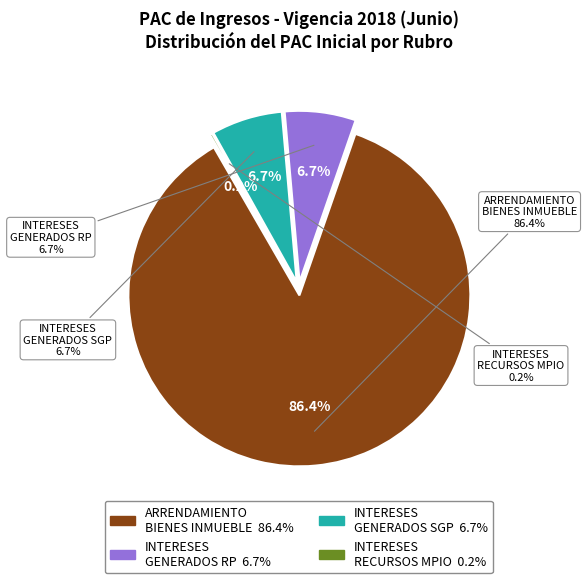

Which category has the smallest portion of the pie?

INTERESES GENERADOS RECURSOS DEL MPIO